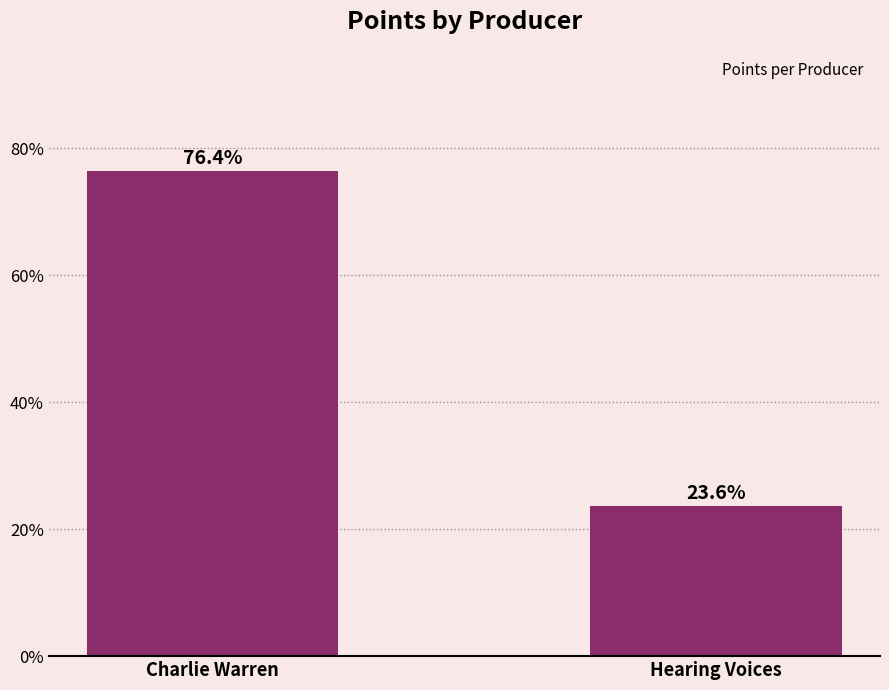

The value at Hearing Voices is 23.6. True or false?

True